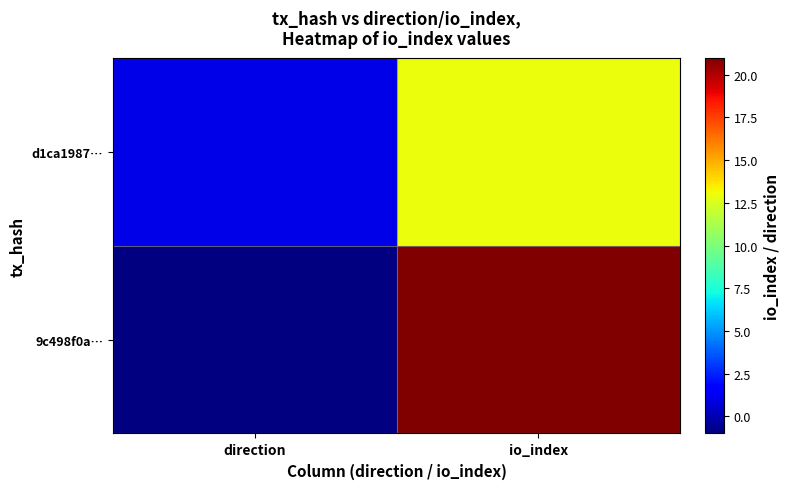

Reading left to right, list all the values displayed in this chart.

9c498f0a…: direction=-1	io_index=21
d1ca1987…: direction=1	io_index=13